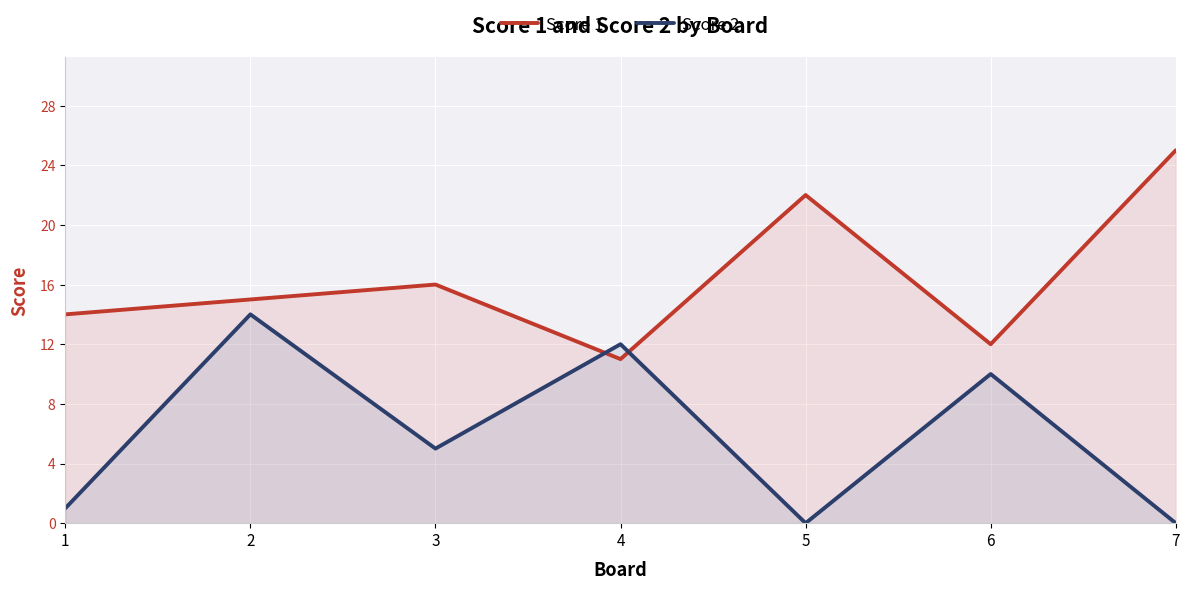

What is the average value of the Score 2 series?

6